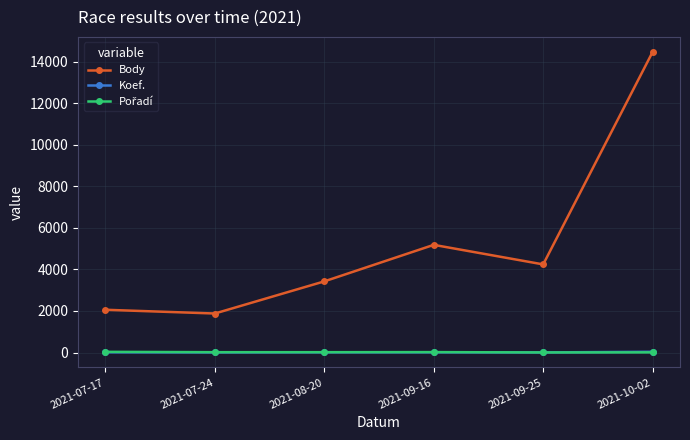

Where is the first local maximum for Body?

2021-09-16